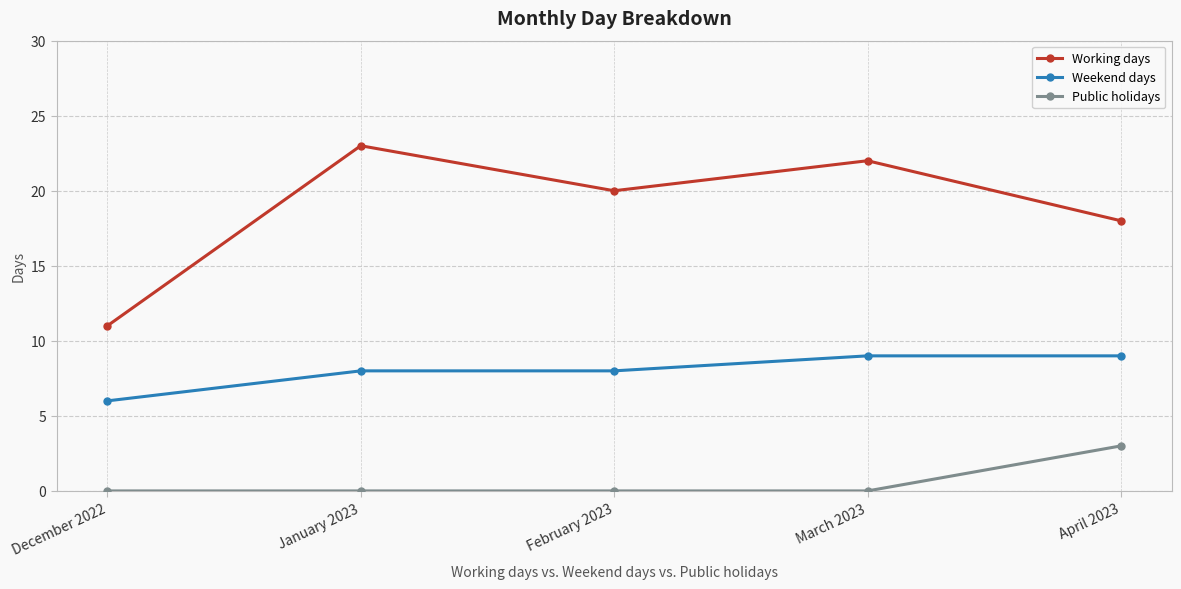

Is this an area chart (filled region under the line)?

No